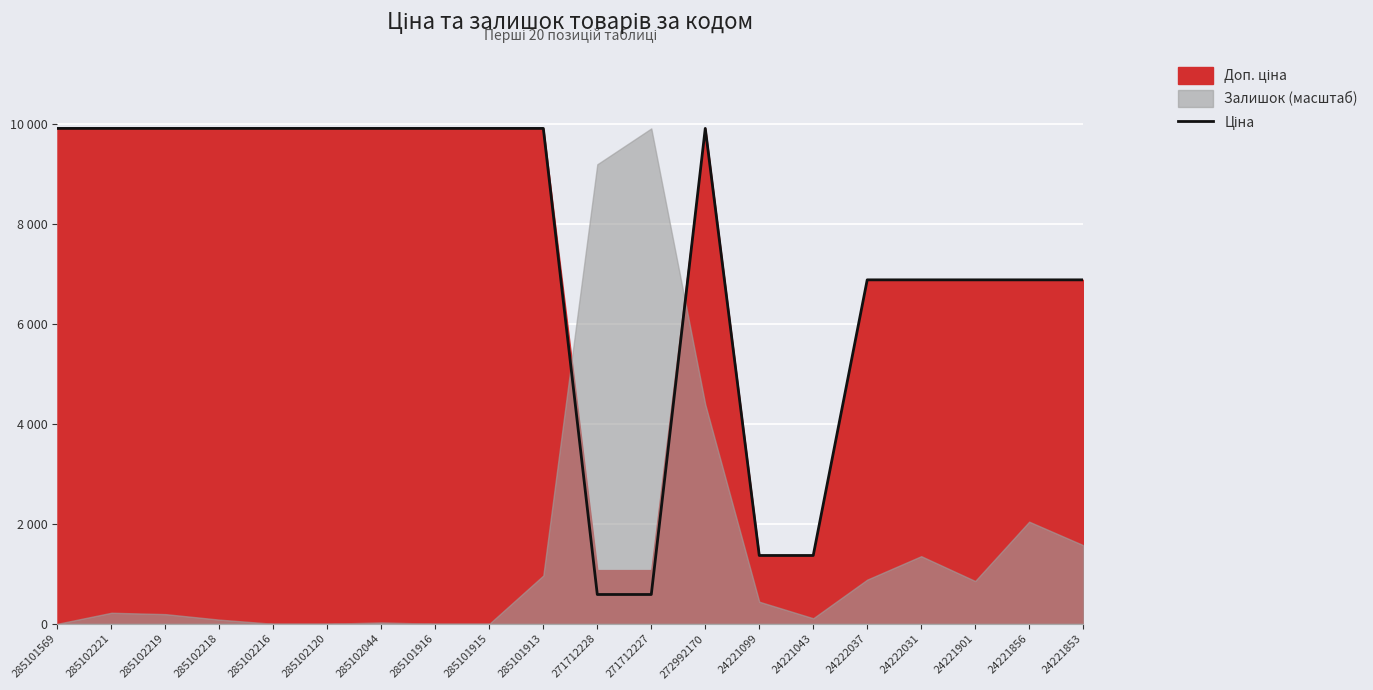

Does the chart display data point markers on the line(s)?

No